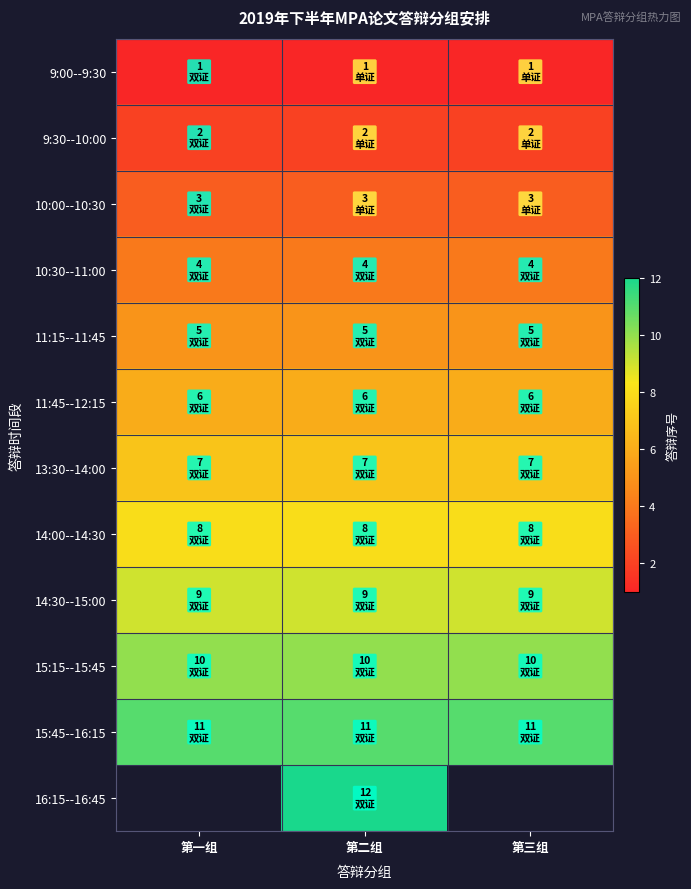

What is the highest value of the 9:30--10:00 series?

2.0